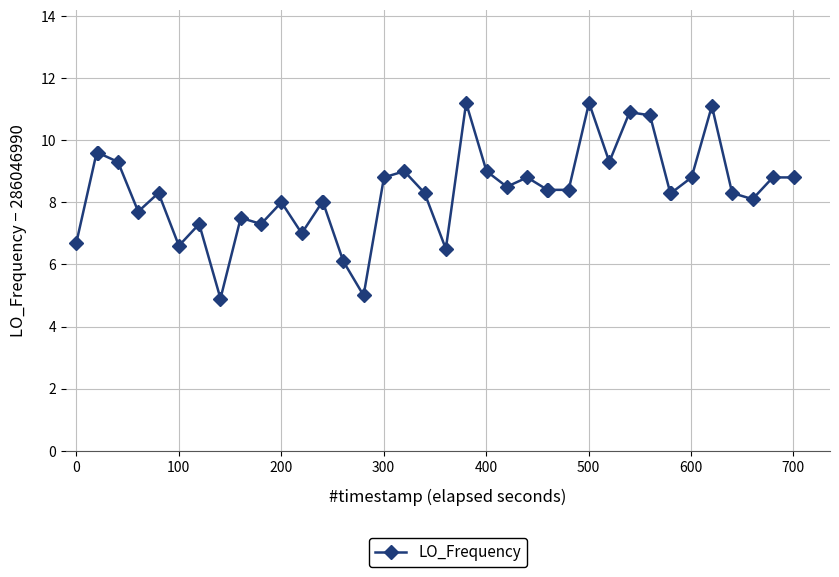

What is the difference between the second highest and minimum values?

6.3